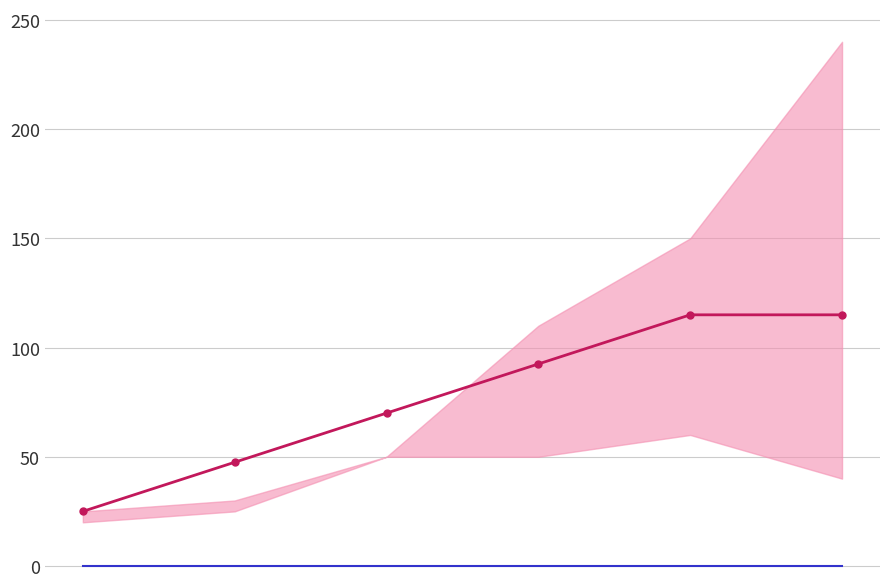

Is the value of Identifier at 2 greater than the value of baseline at 4?

Yes